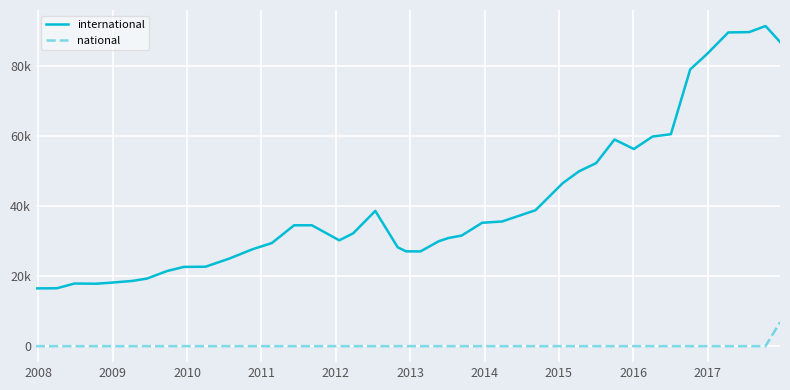

Which series has the largest total across all categories?

international